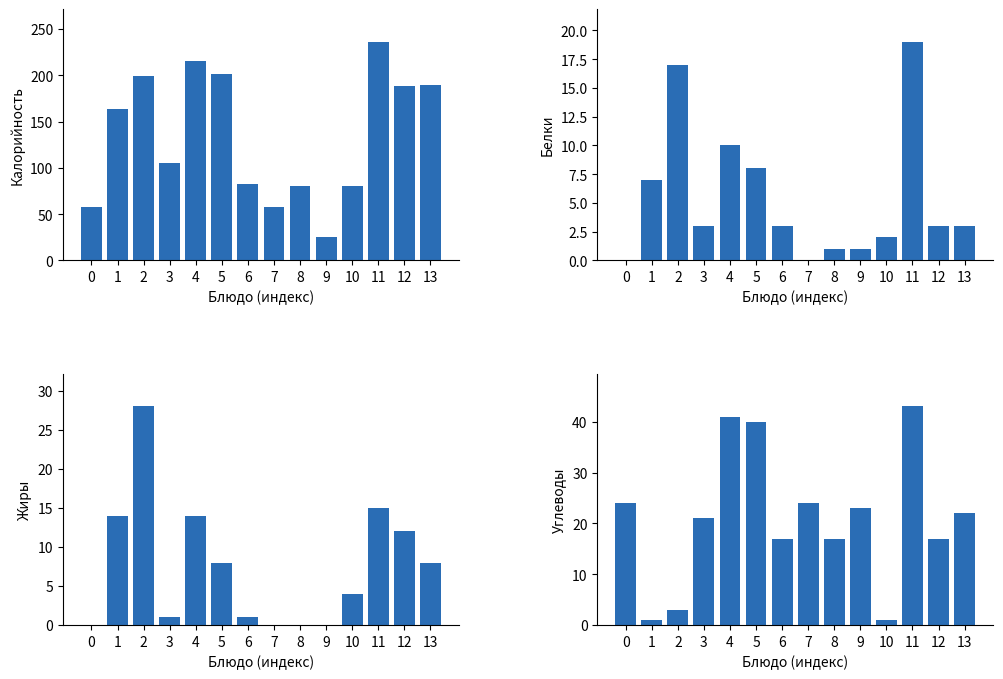

Where is Жиры nearest to the value 14?

1